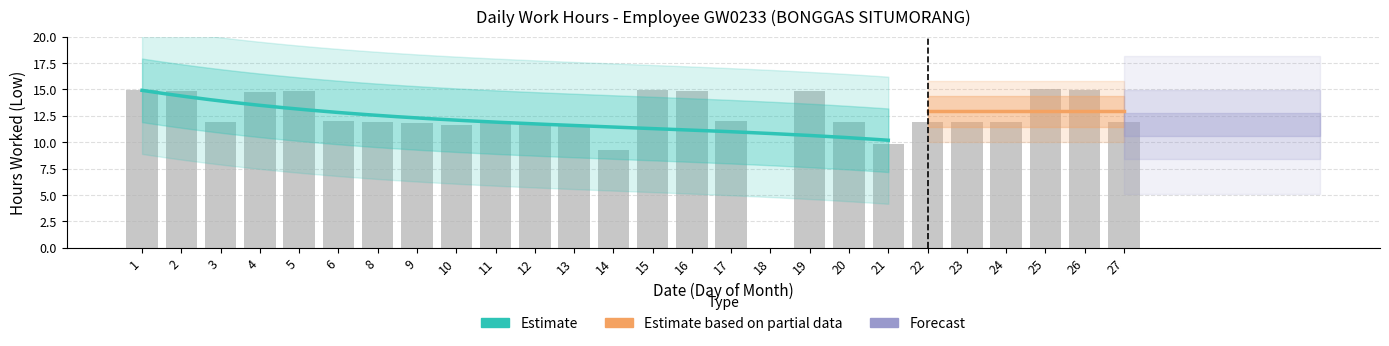

How many values are below 11?

3